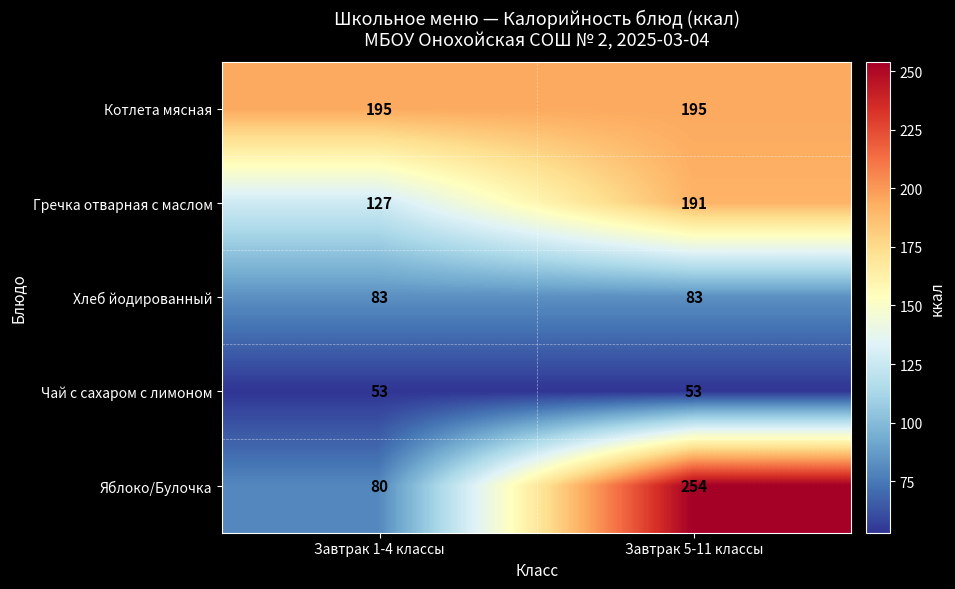

Which series has the largest total across all categories?

Котлета мясная